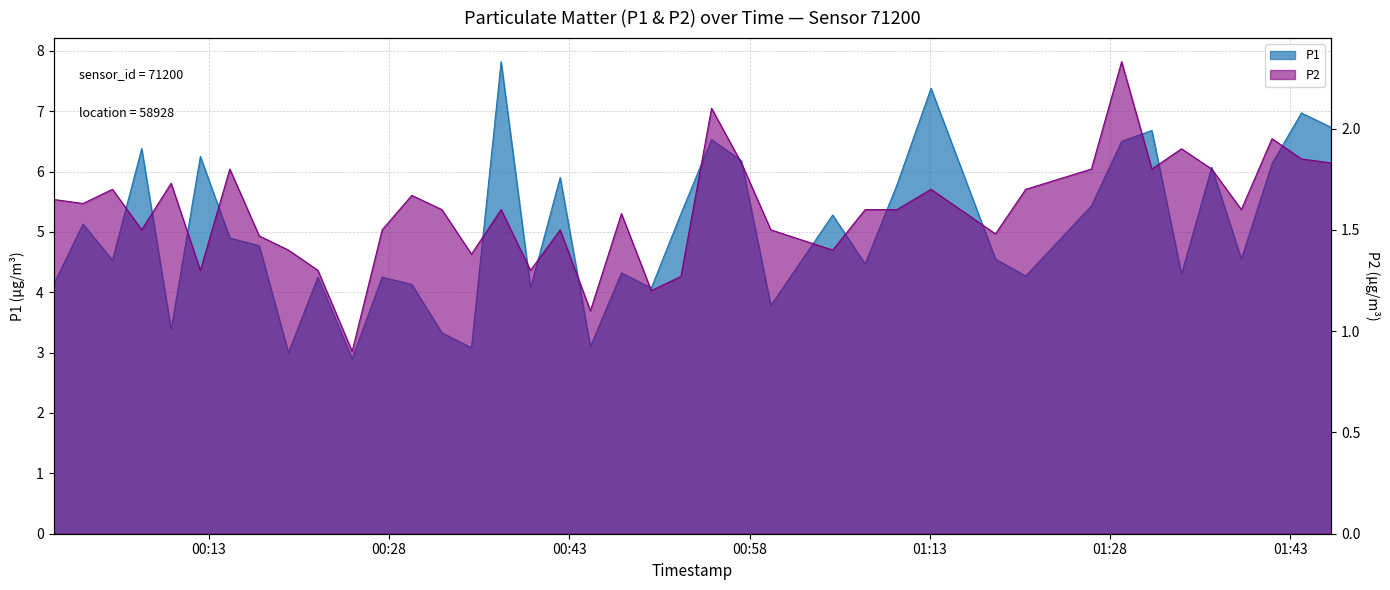

True or false: P2 and P1 intersect in this chart.

False